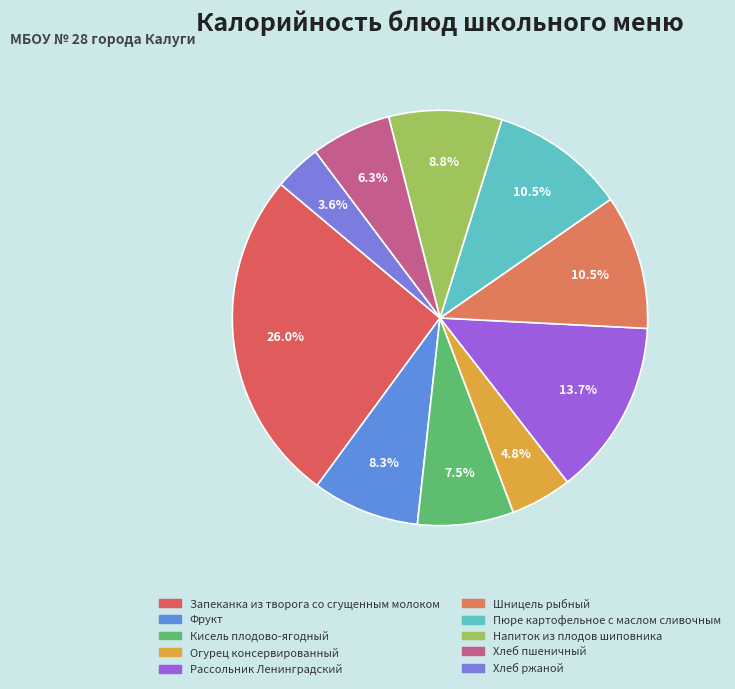

Which slice is the smallest?

Хлеб ржаной